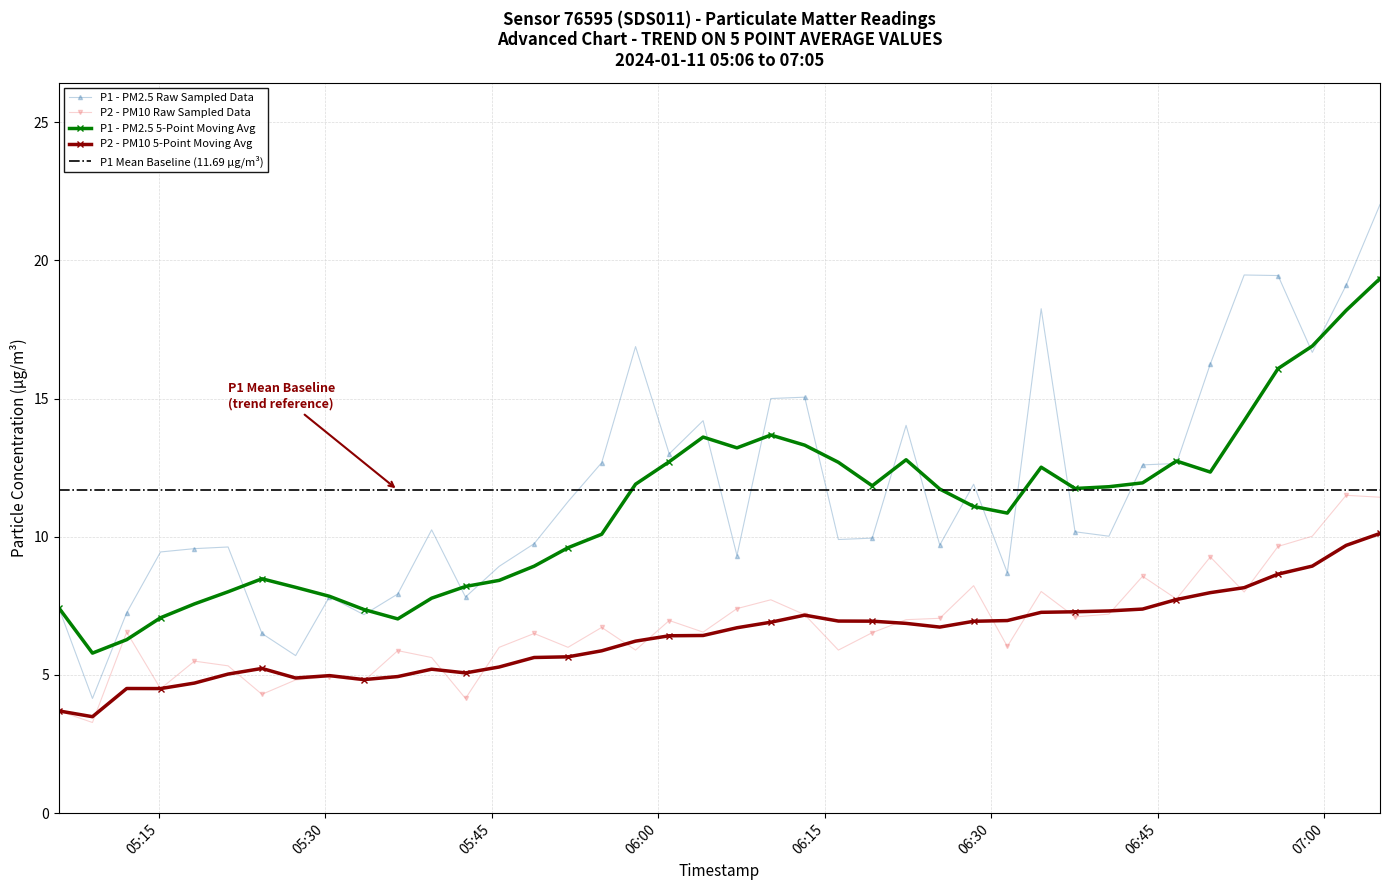

What is the lowest value of the P1 - PM2.5 Raw Sampled Data series?

4.2